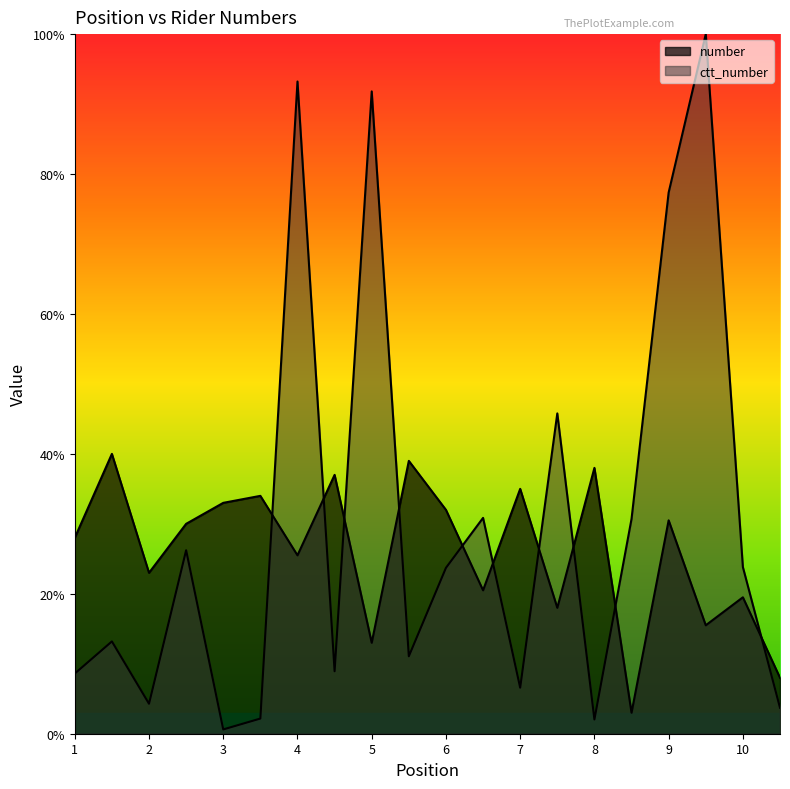

True or false: ctt_number and number intersect in this chart.

True